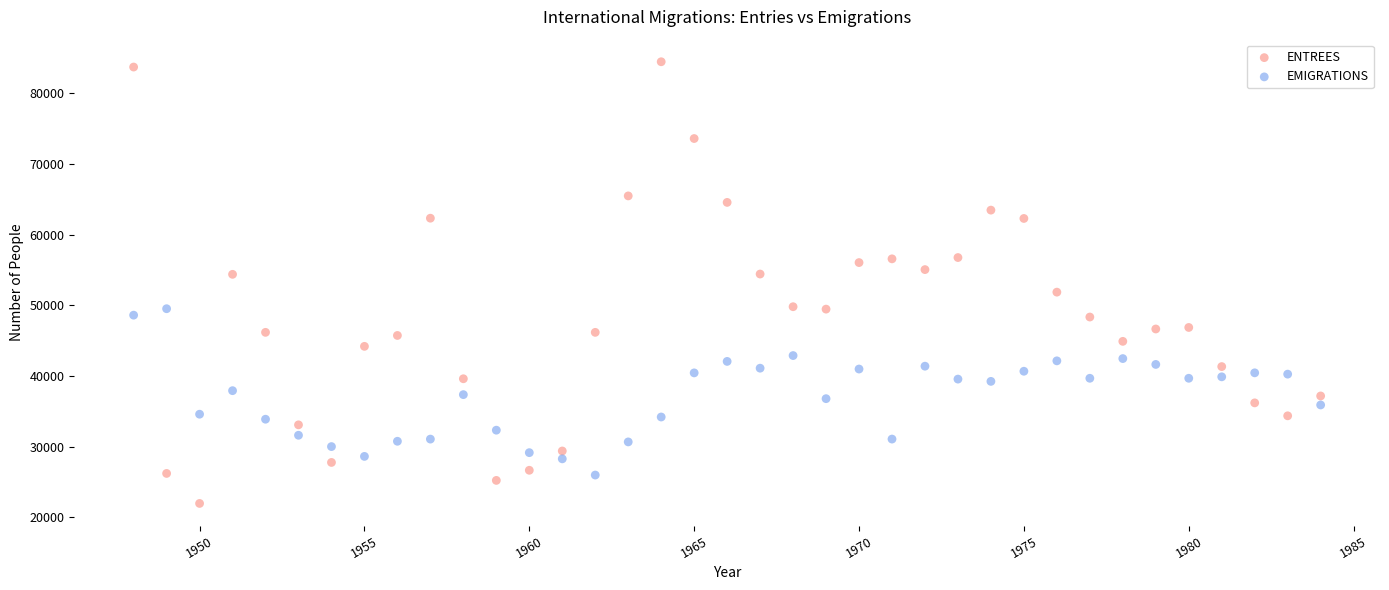

Which series reaches the minimum Y coordinate?

ENTREES